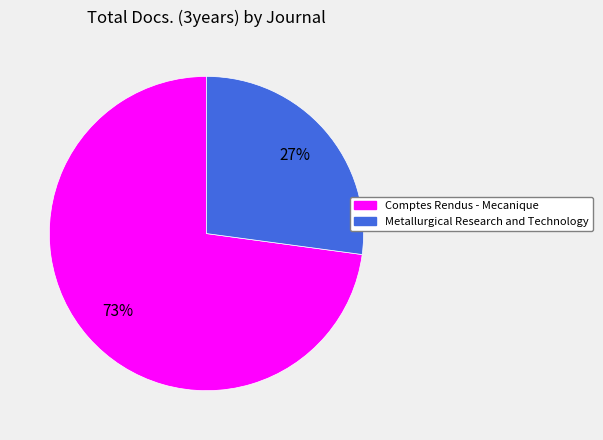

To the nearest percent, what is the combined percentage of Metallurgical Research and Technology and Comptes Rendus - Mecanique?

100%